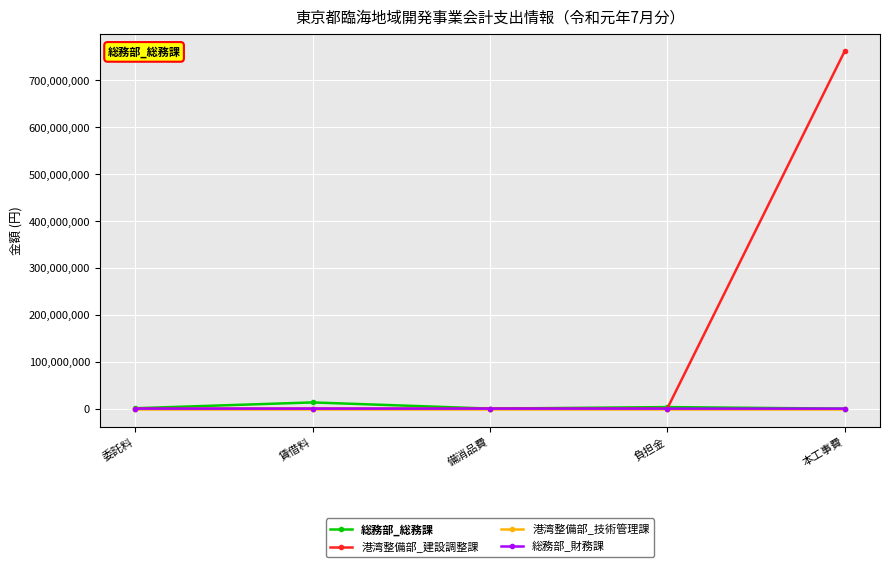

At which label does 港湾整備部_建設調整課 first exceed 10771?

賃借料